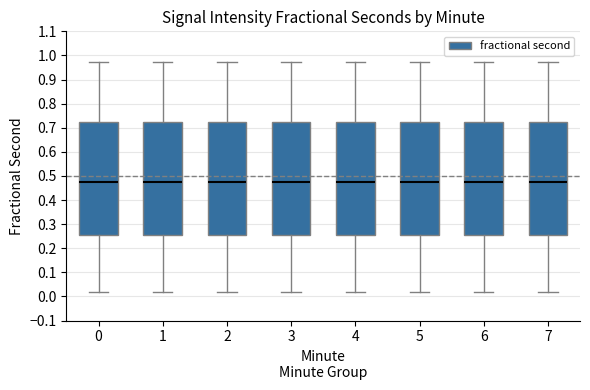

Reading left to right, read every box against the y-axis: the position of its median line, the range the box covers, and the ends of its whiskers. The values are not printed on the chart, so give them approximately, as read against the axis.

0: median 0.48, box 0.25 to 0.72, whiskers 0.02 to 0.97
1: median 0.48, box 0.25 to 0.72, whiskers 0.02 to 0.97
2: median 0.48, box 0.25 to 0.72, whiskers 0.02 to 0.97
3: median 0.48, box 0.25 to 0.72, whiskers 0.02 to 0.97
4: median 0.48, box 0.25 to 0.72, whiskers 0.02 to 0.97
5: median 0.48, box 0.25 to 0.72, whiskers 0.02 to 0.97
6: median 0.48, box 0.25 to 0.72, whiskers 0.02 to 0.97
7: median 0.48, box 0.25 to 0.72, whiskers 0.02 to 0.97